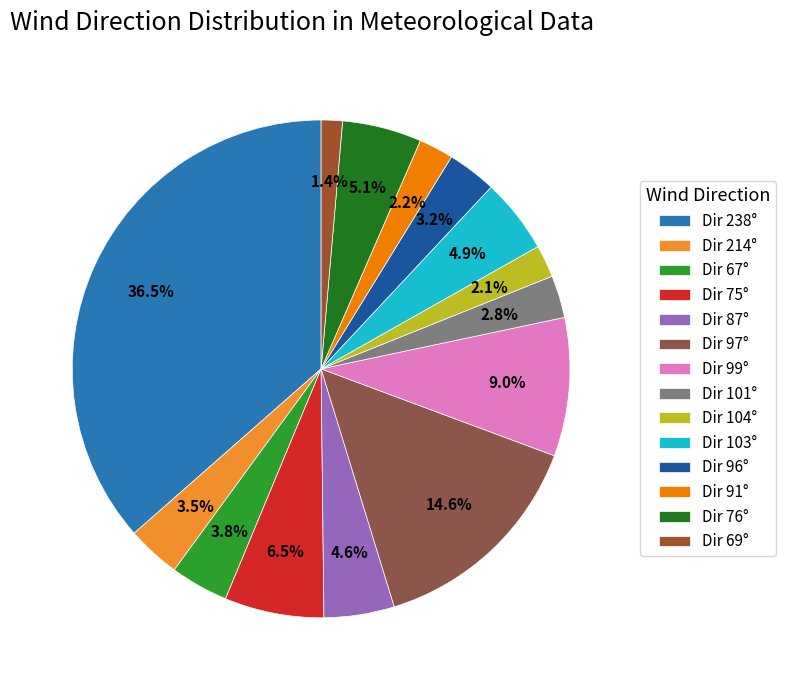

How many segments does this pie chart have?

14